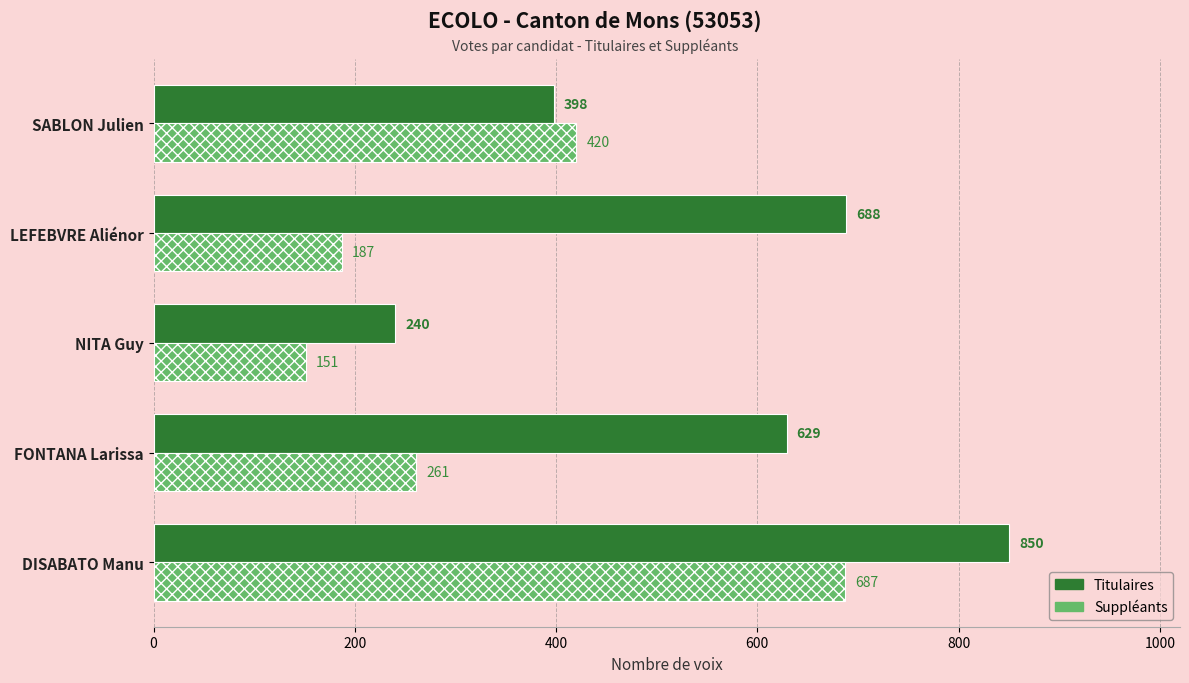

Which label corresponds to the smallest value in the chart?

NITA Guy